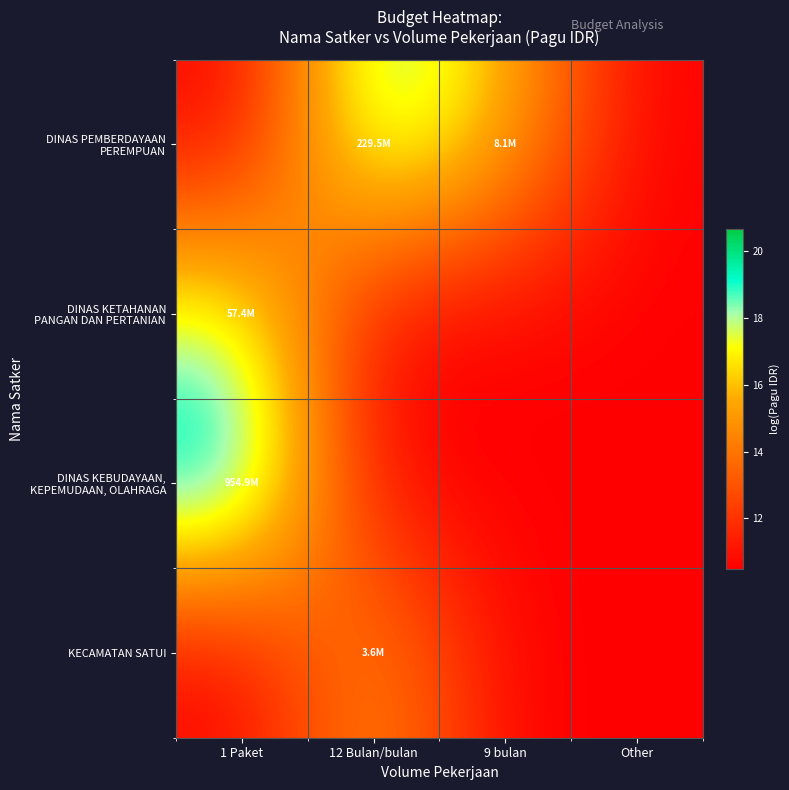

Which has a higher value, 1 Paket or 9 bulan?

9 bulan